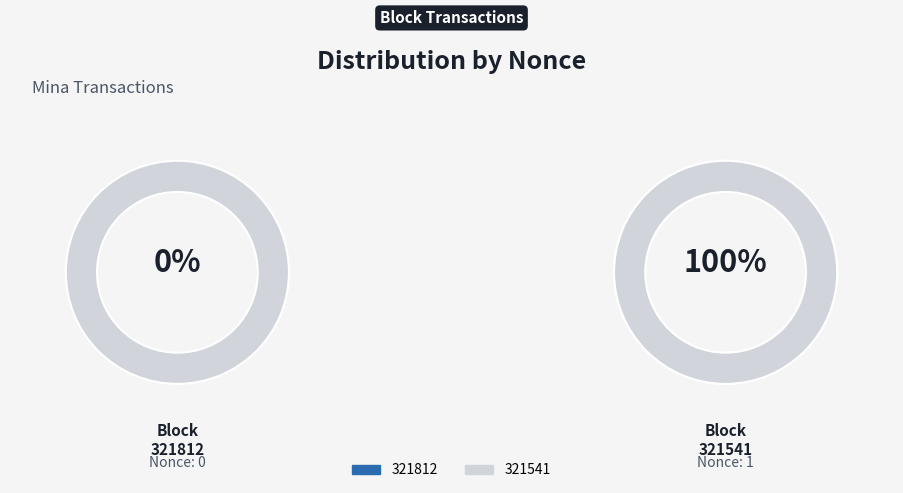

To the nearest percent, what is the combined percentage of 321812 and 321541?

100%